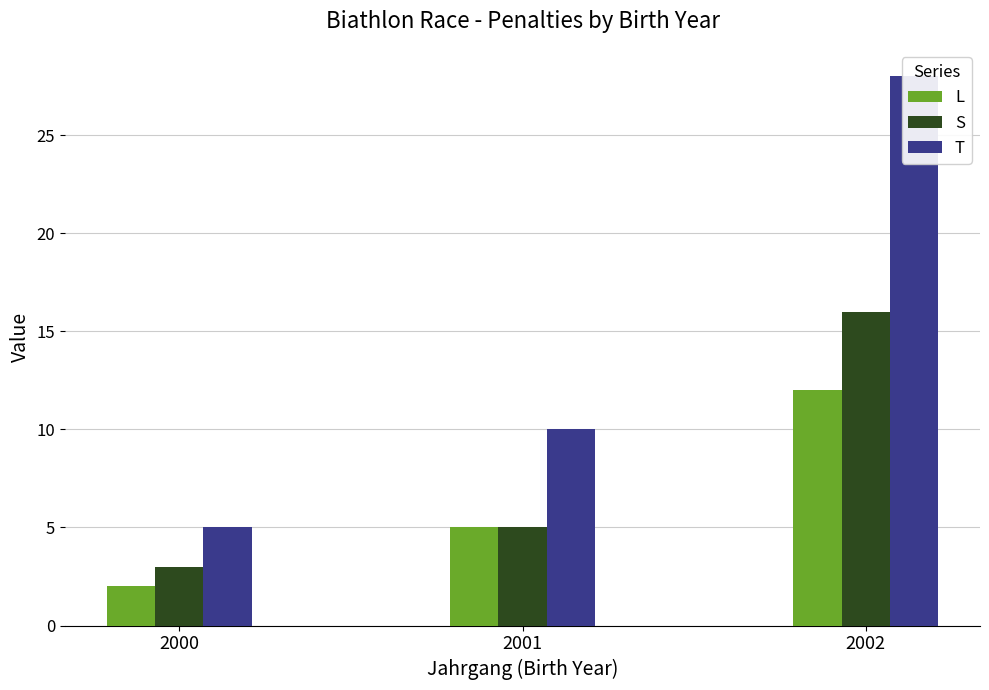

True or false: L has a value of 20 at 2002.

False